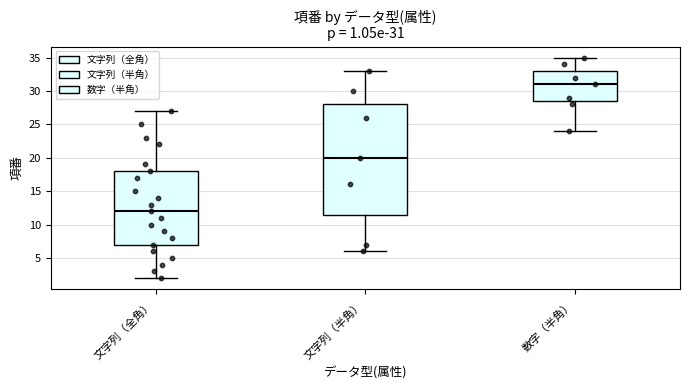

Which box's median line is the highest?

数字（半角）